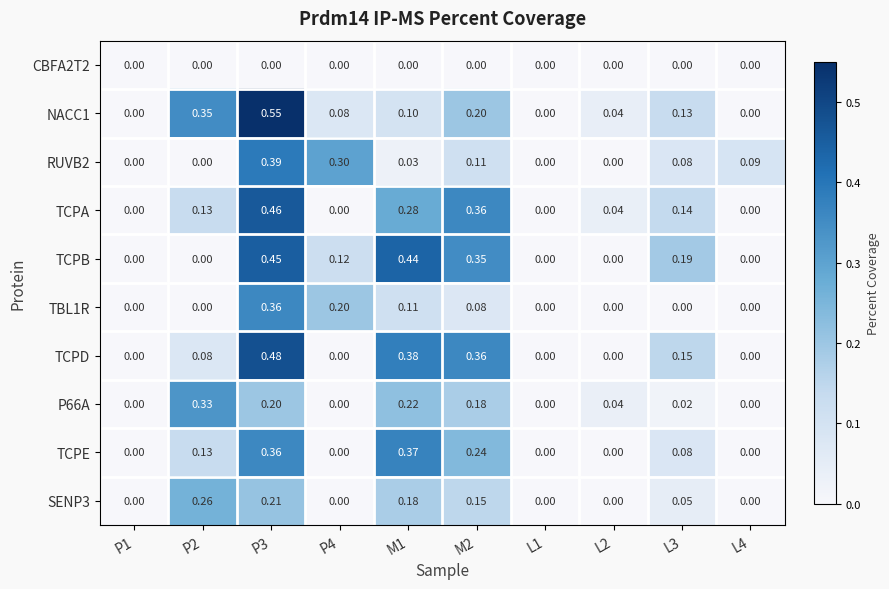

Which series has the widest spread of values?

NACC1